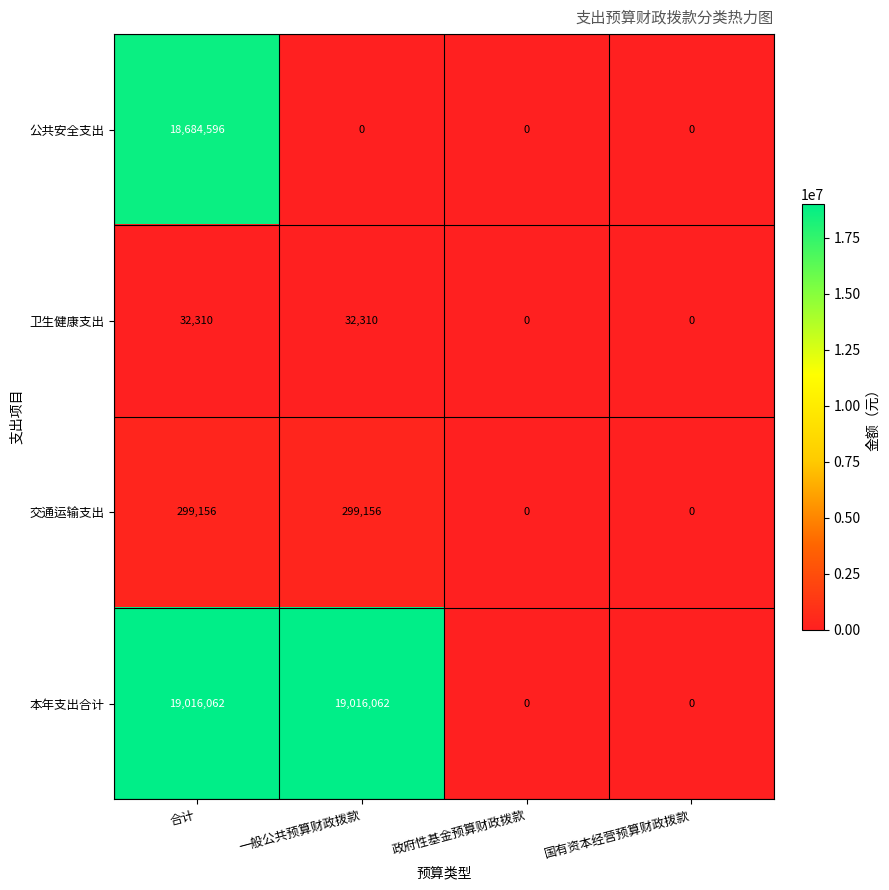

How many data points does each series have?

4